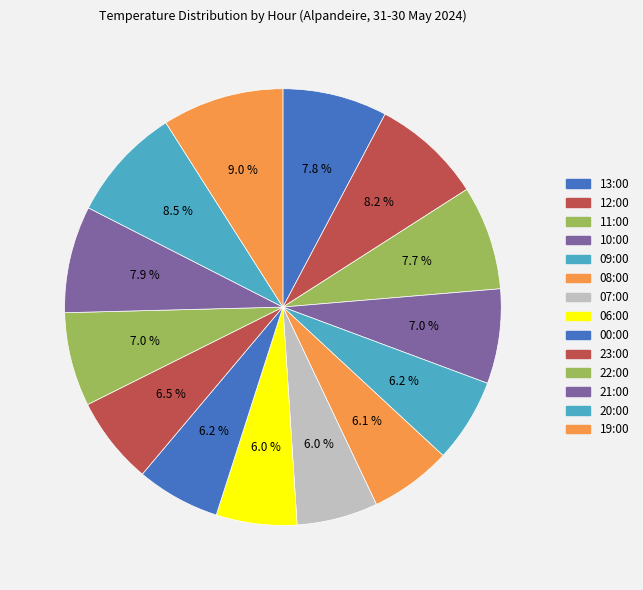

How many slices are in this pie chart?

14